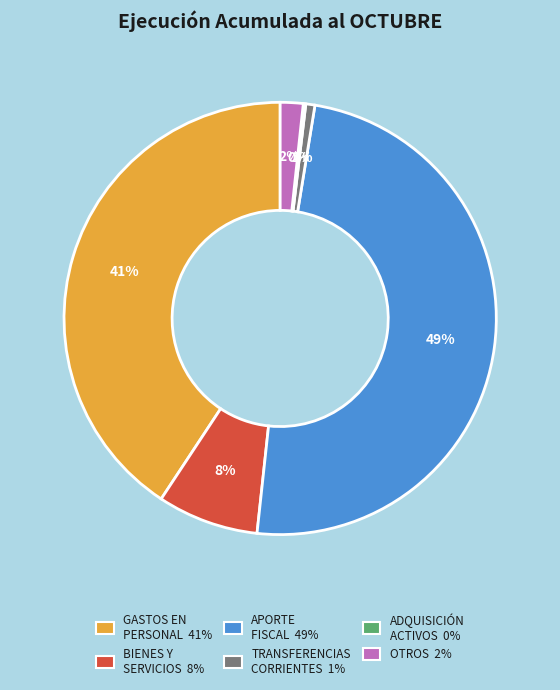

To the nearest percent, what is the average slice percentage?

17%